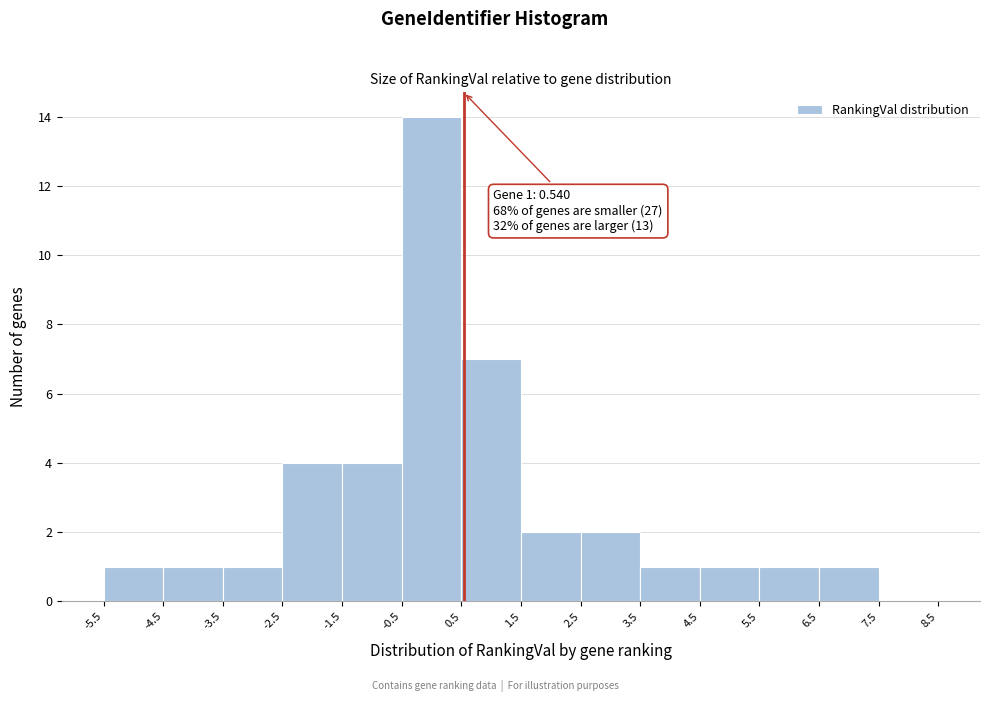

Which range on the x-axis has the tallest bar?

-0.5 to 0.5